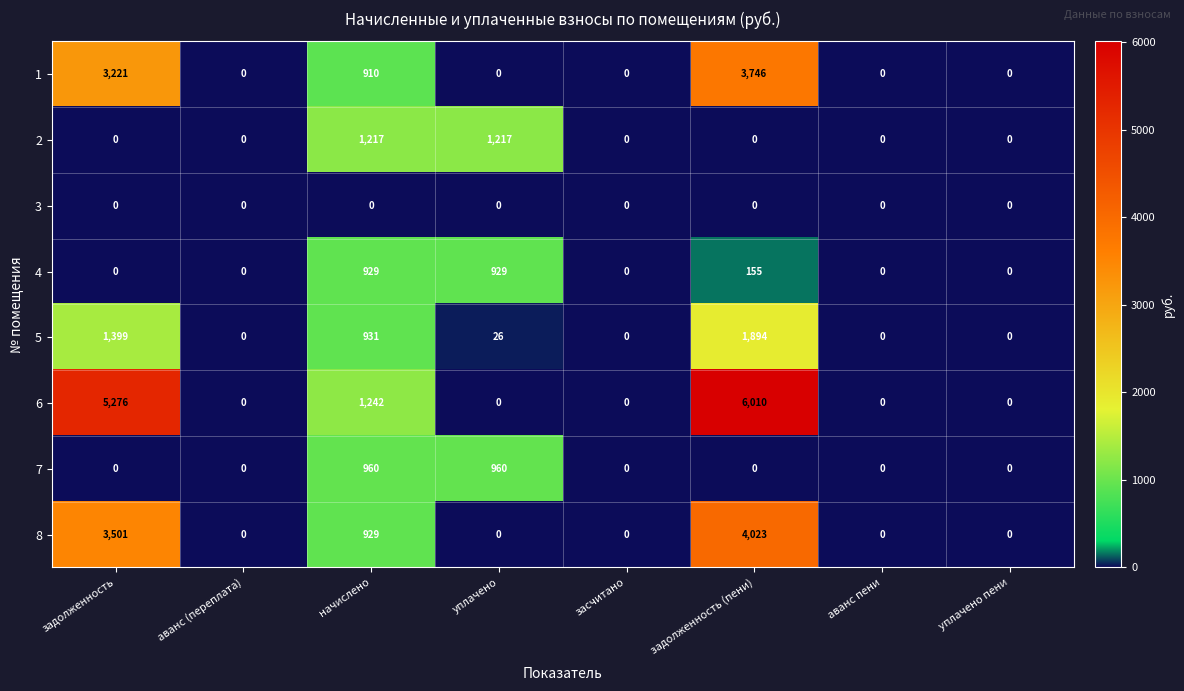

List the series in order of their peak value, highest first.

6, 8, 1, 5, 2, 7, 4, 3